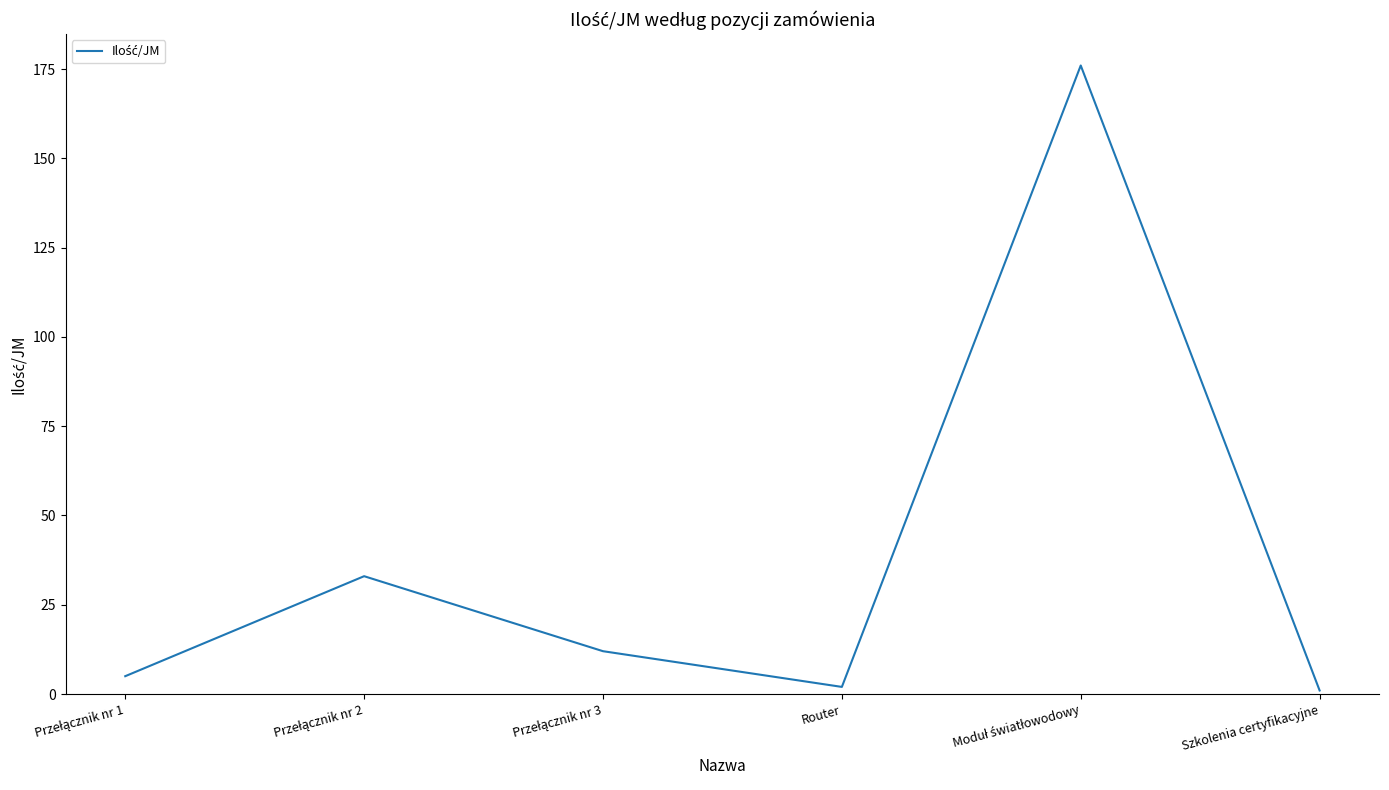

How many series are shown in this chart?

1